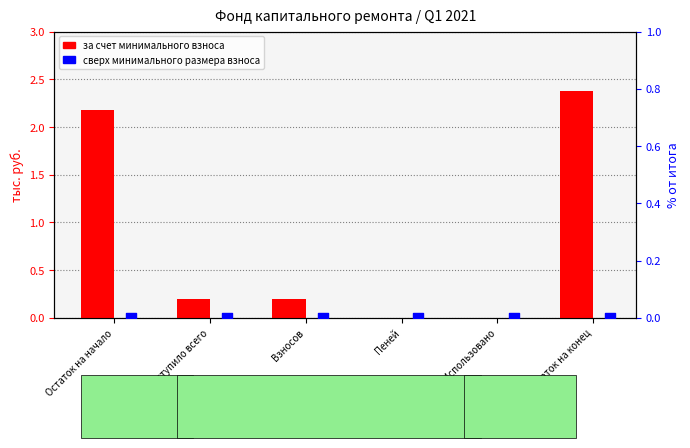

Which series reaches the minimum Y coordinate?

за счет минимального взноса